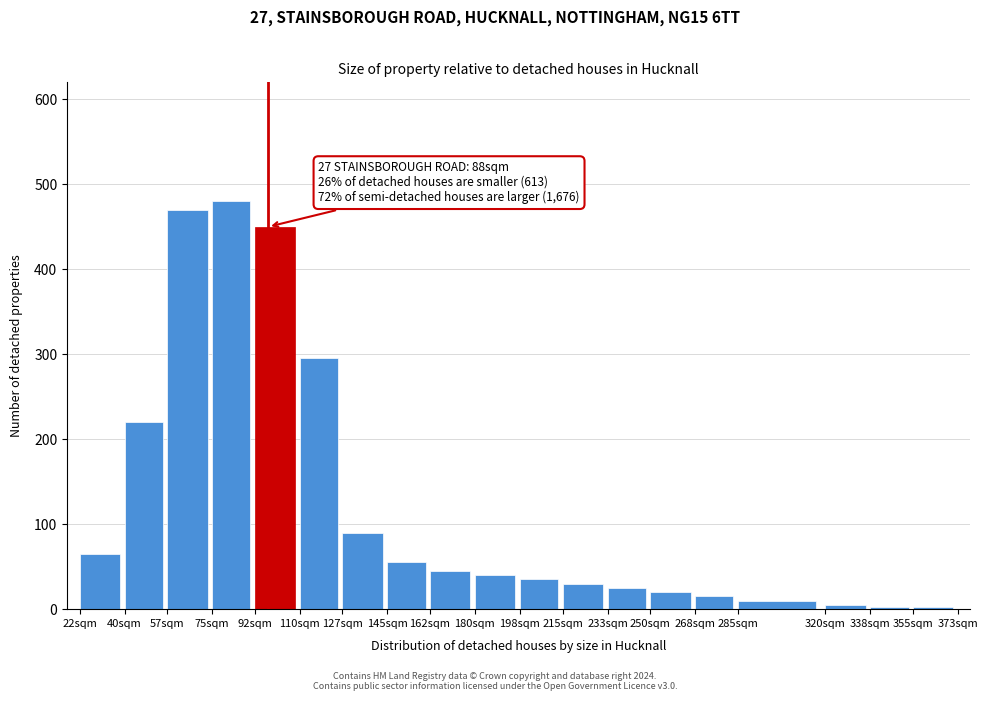

What is the sum of all values?

2355